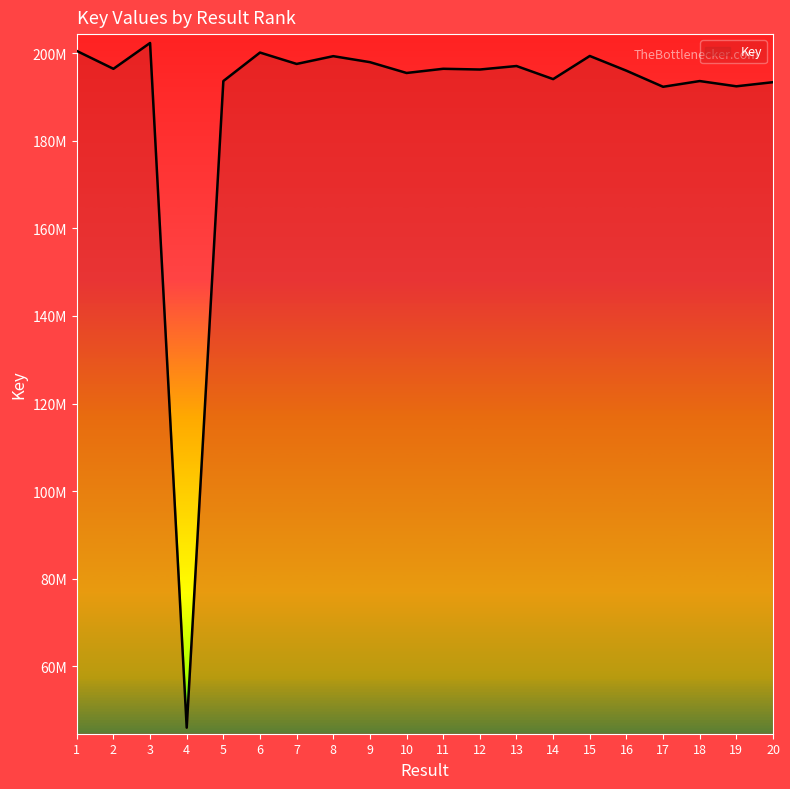

Does the chart have visible grid lines?

No